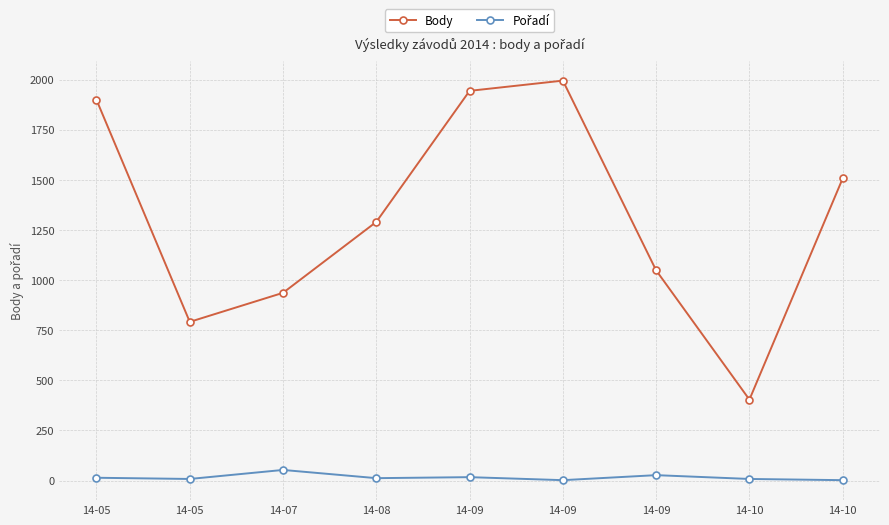

How many data points does each series have?

9